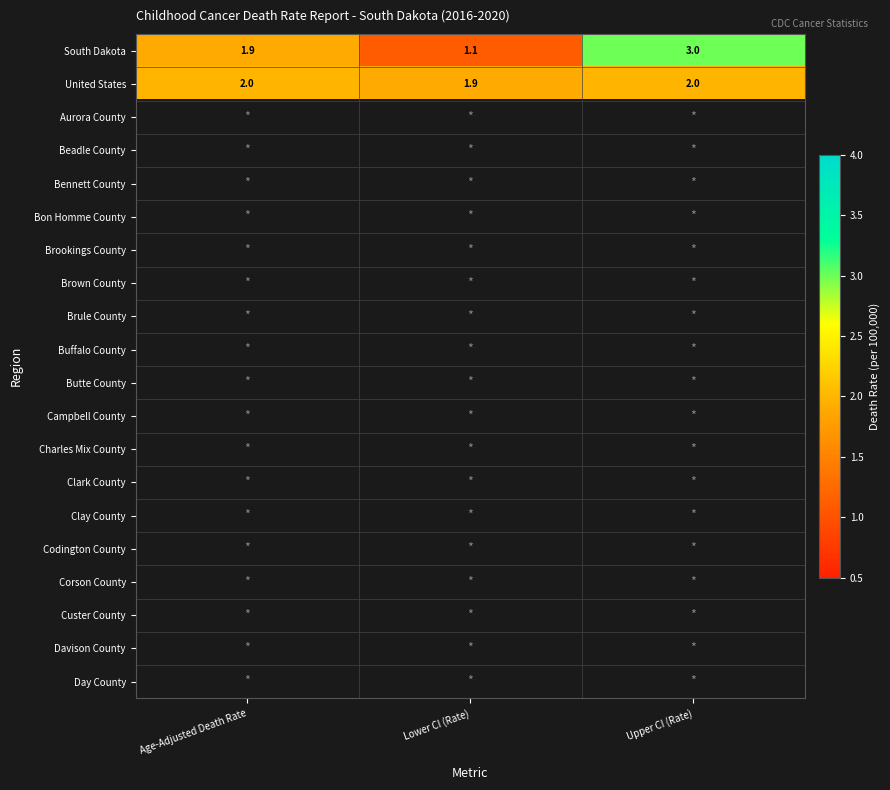

Which category has the lowest value in the United States series?

Lower CI (Rate)